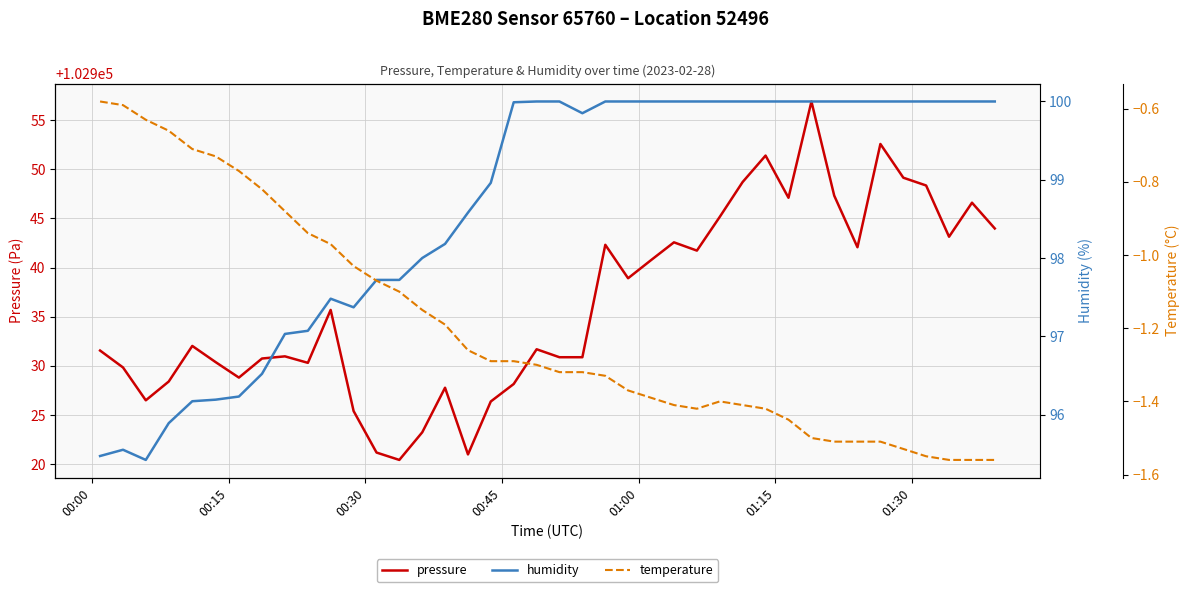

What is the minimum value for pressure?

102920.4